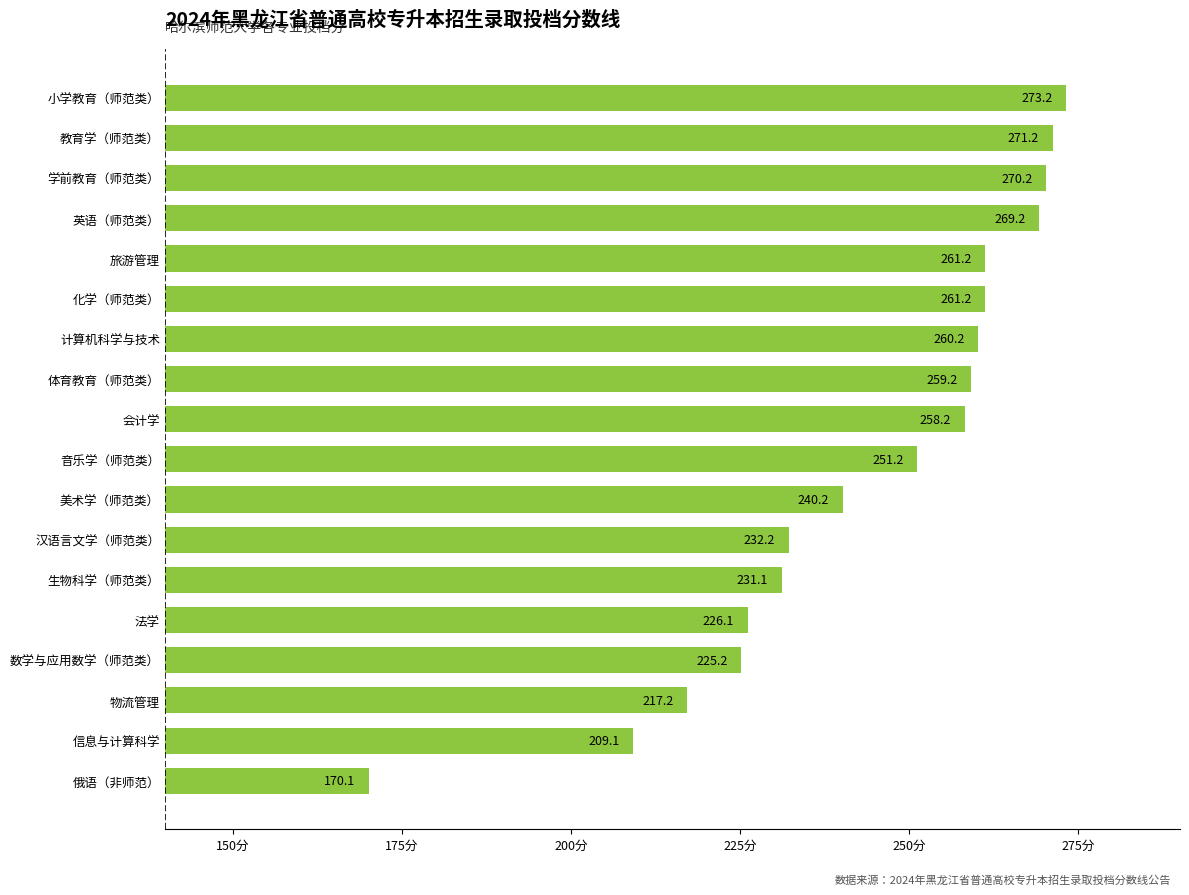

Is it true that the value at 物流管理 is 217.2?

True